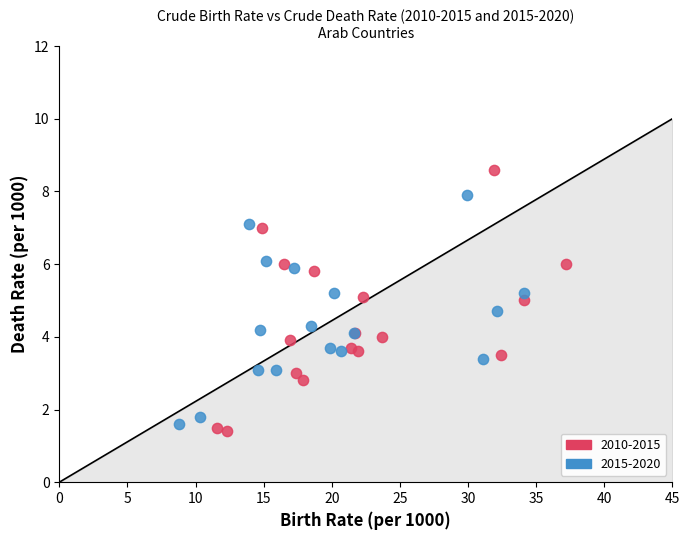

What are all the series names shown in the legend?

2010-2015, 2015-2020